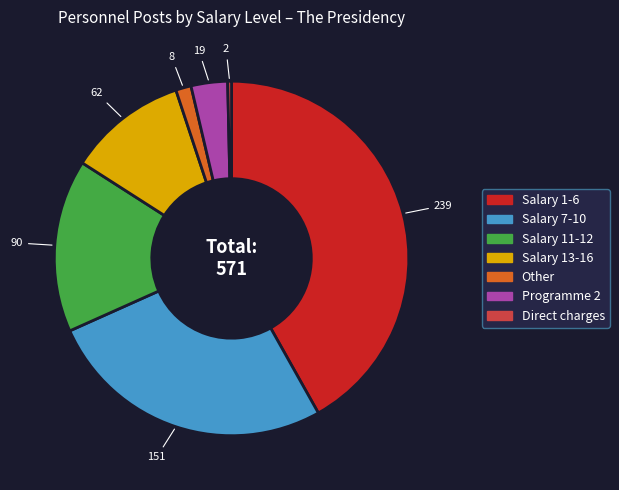

Combined, do Salary 13-16 and Direct charges account for over 50%?

No